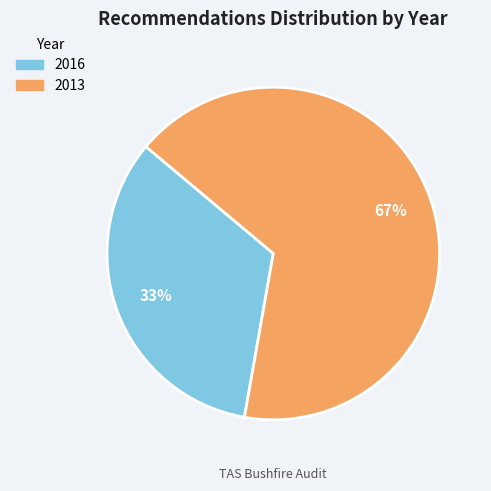

Which has a higher value, 2013 or 2016?

2013